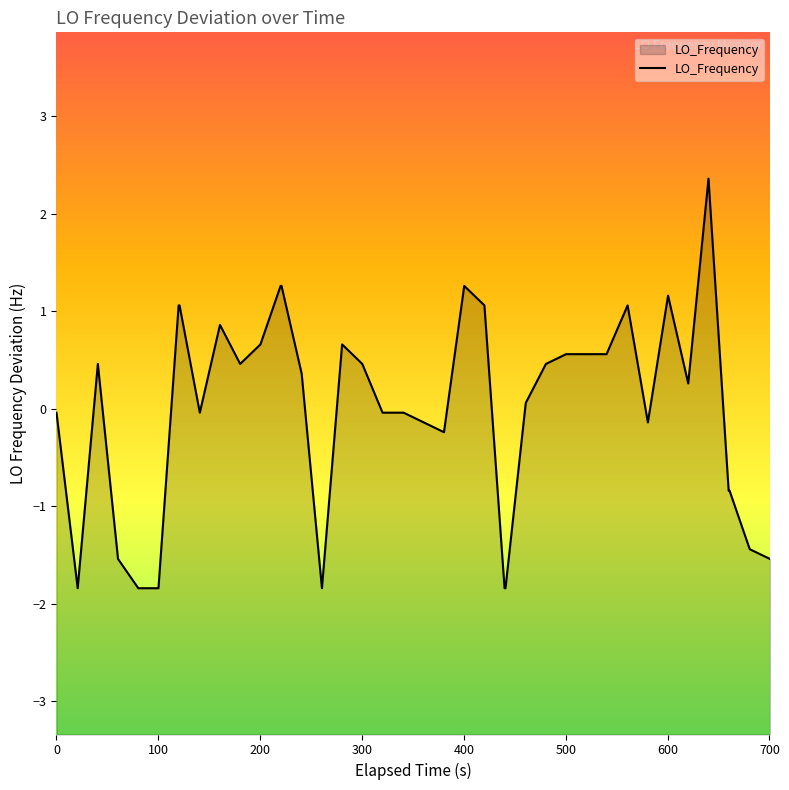

How many values are above zero?

22